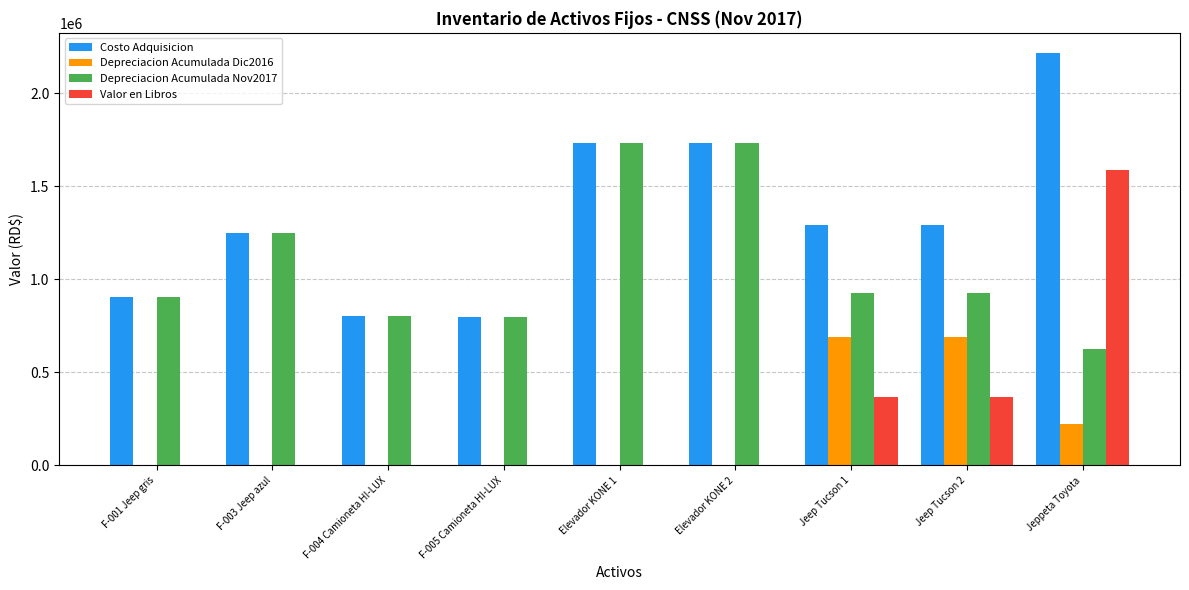

How many distinct data groups are displayed?

4